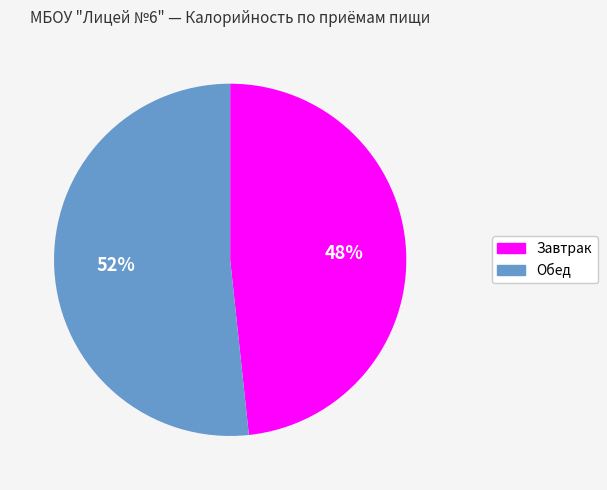

How many slices are in this pie chart?

2